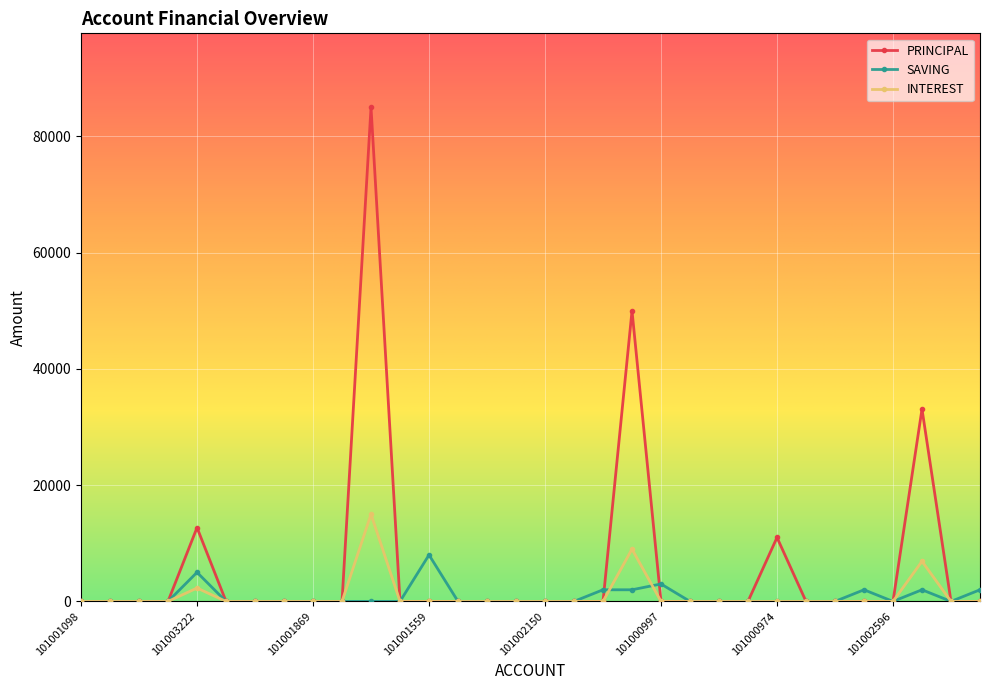

What is the difference between the second highest and minimum values in the PRINCIPAL series?

50000